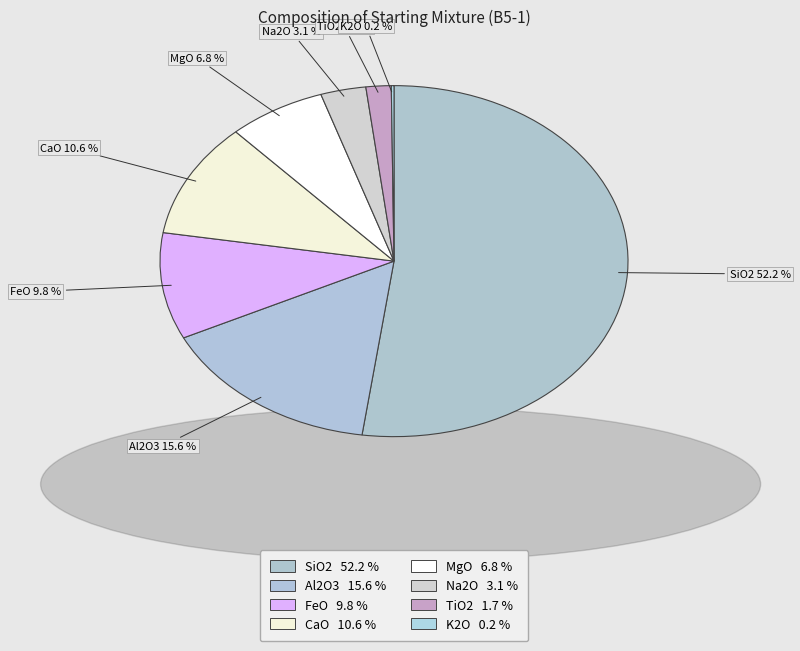

To the nearest percent, what is the difference between the largest and smallest slice percentages?

52%